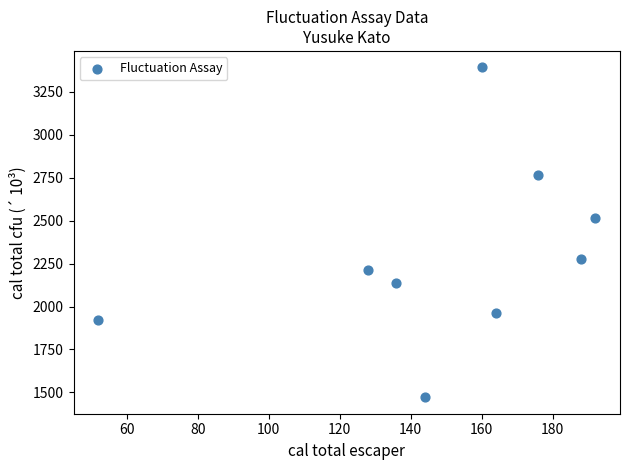

What is the range of Y values (max minus min)?

1920